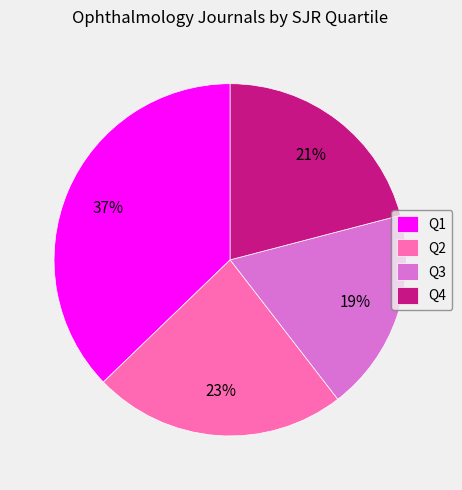

Does any single category account for the majority?

No